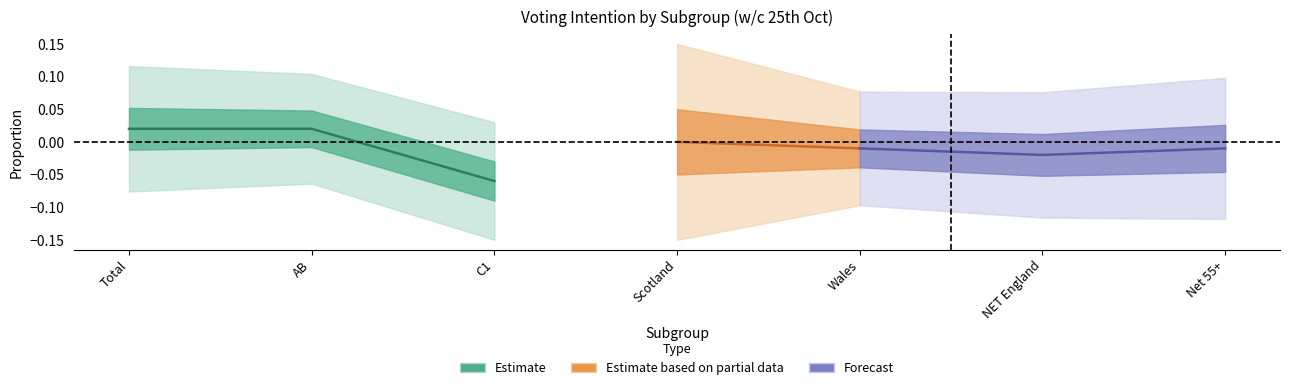

At which label does Labour reach its minimum?

Scotland